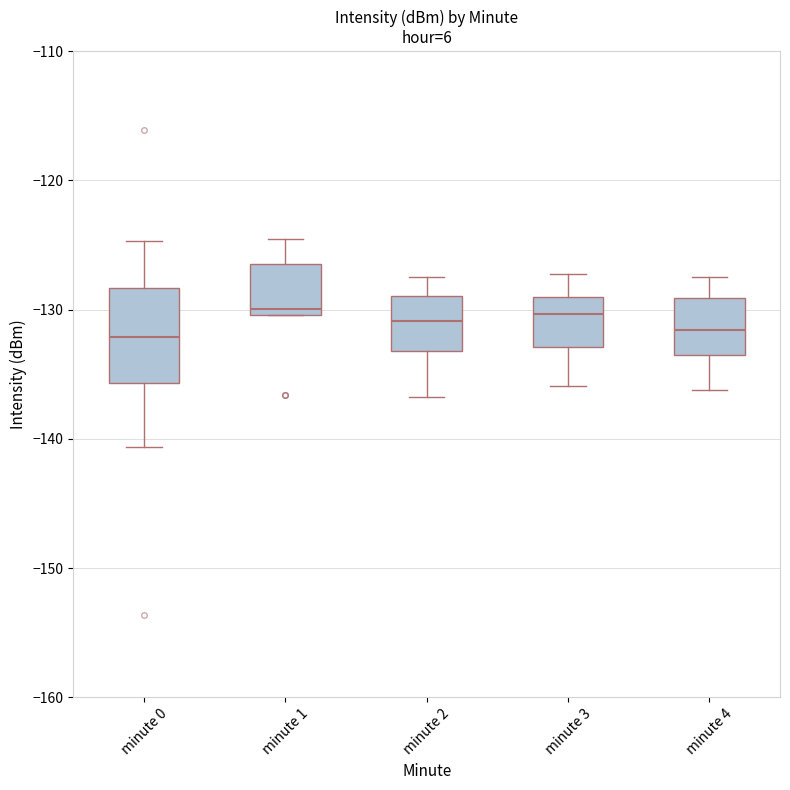

Reading left to right, read every box against the y-axis: the position of its median line, the range the box covers, and the ends of its whiskers. The values are not printed on the chart, so give them approximately, as read against the axis.

minute 0: median -132, box -136 to -128, whiskers -141 to -125
minute 1: median -130 (just above the box's lower edge), box -130 to -126, whiskers -130 to -125
minute 2: median -131, box -133 to -129, whiskers -137 to -127
minute 3: median -130, box -133 to -129, whiskers -136 to -127
minute 4: median -132, box -134 to -129, whiskers -136 to -127